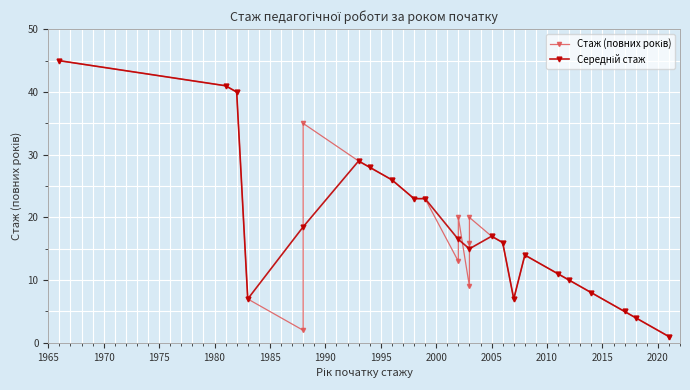

Count the number of categories in the chart.

30